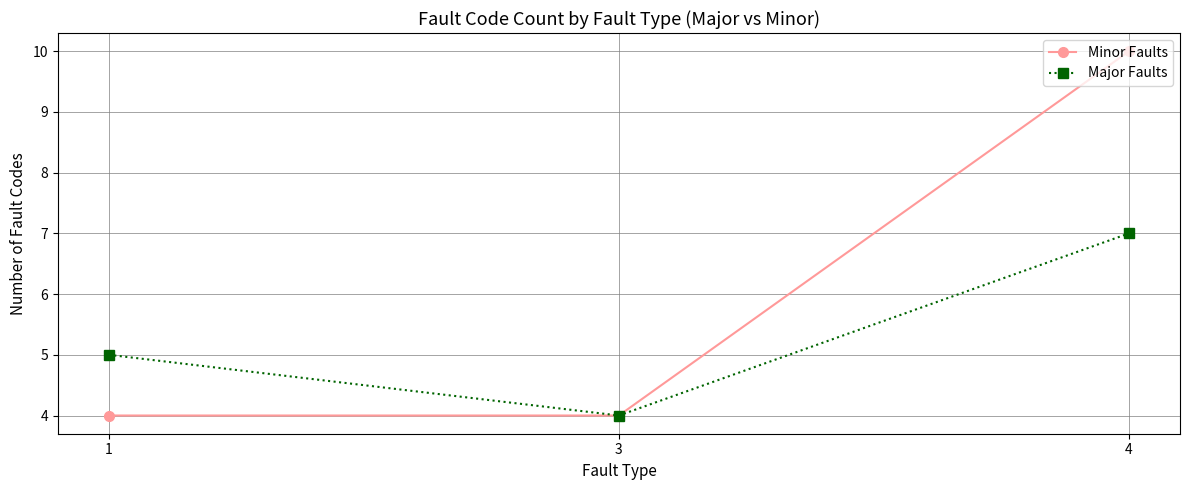

At how many categories does at least one series exceed 6?

1